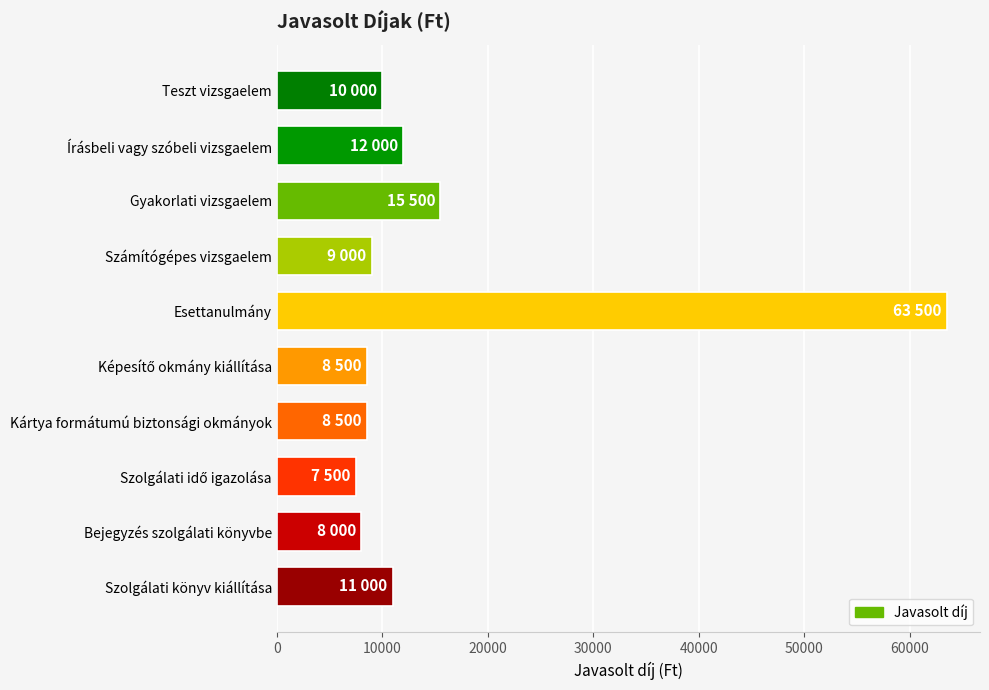

The value at Kártya formátumú biztonsági okmányok is 8500. True or false?

True